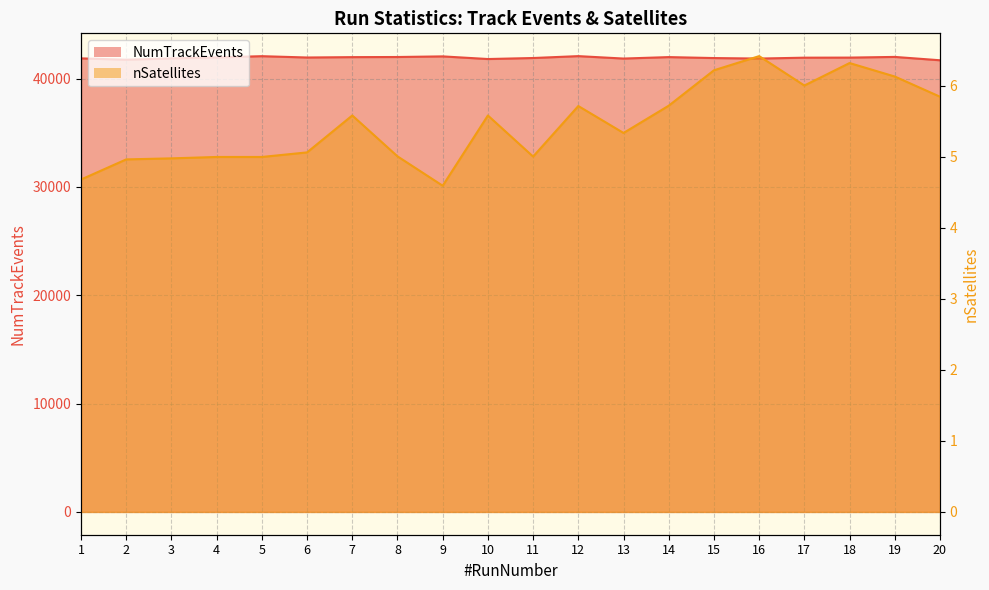

At how many categories does at least one series exceed 22230?

20